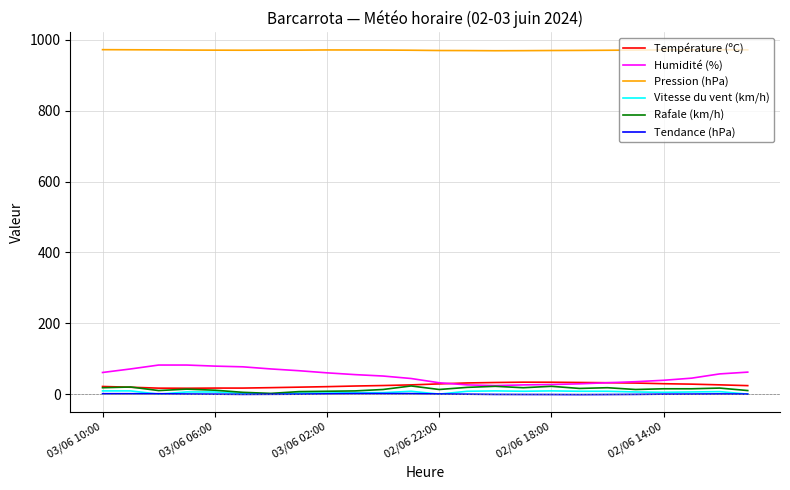

Which series has the largest range (max minus min)?

Humidité (%)